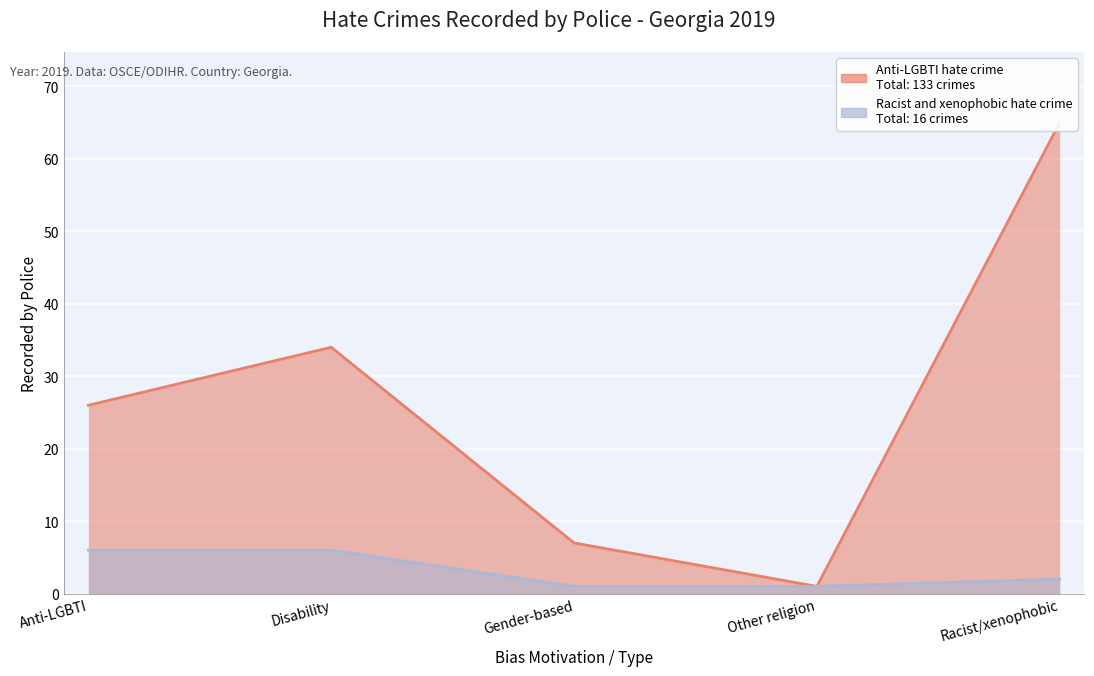

True or false: Racist and xenophobic hate crime and Anti-LGBTI hate crime cross at least once.

False